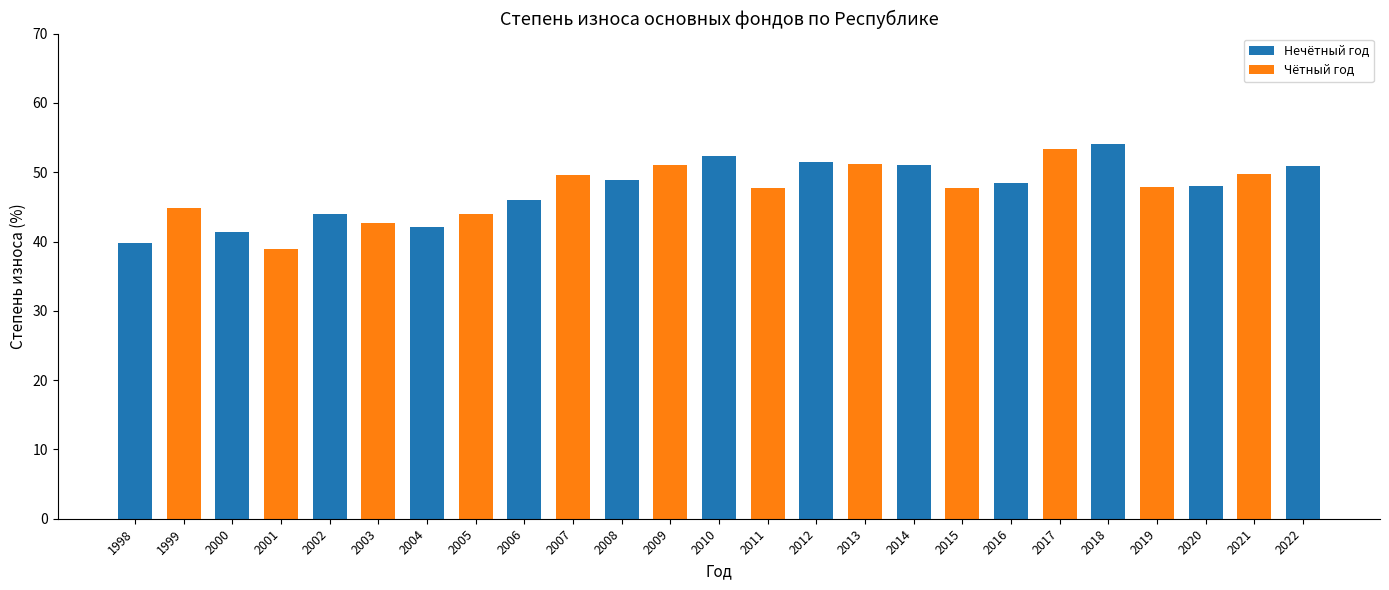

True or false: the data shows 39.8 at 1998.

True